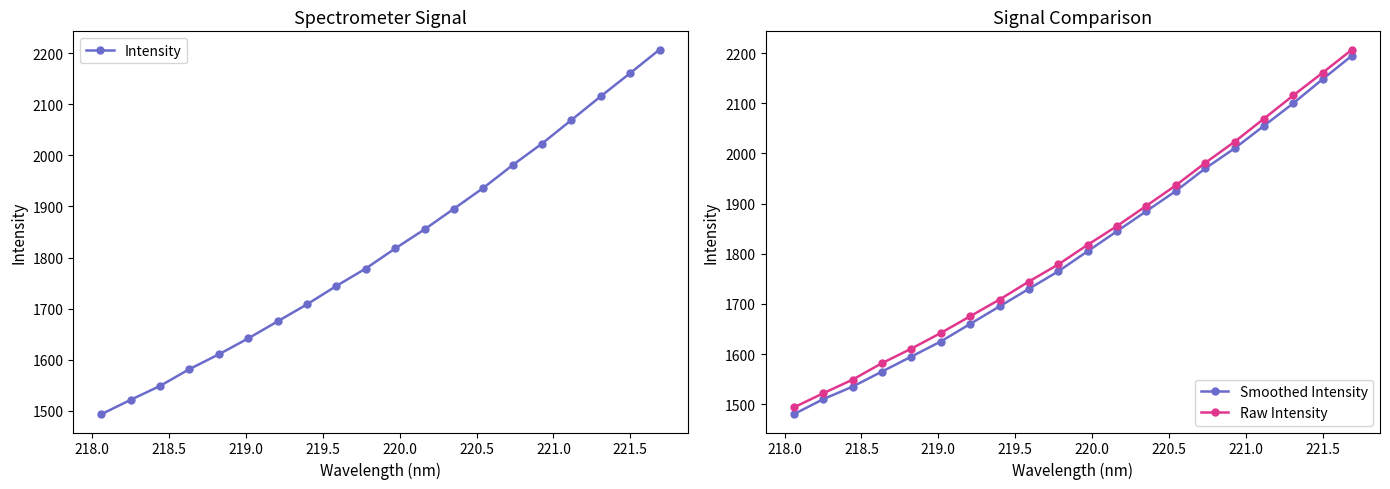

True or false: Raw Intensity has more than 1 points higher than both neighbors.

False